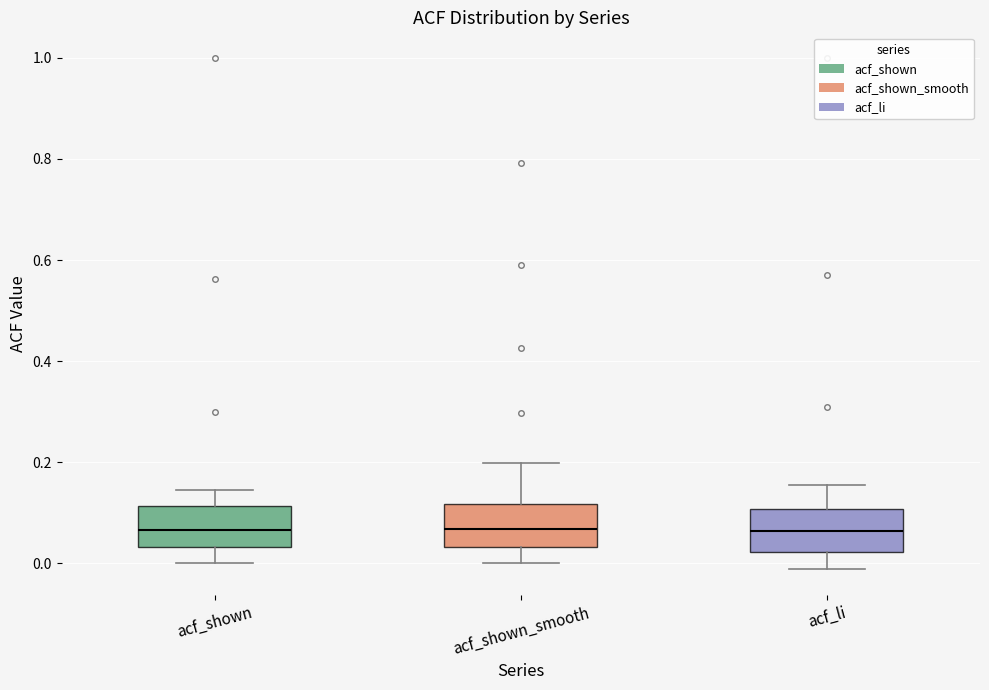

Reading left to right, read every box against the y-axis: the position of its median line, the range the box covers, and the ends of its whiskers. The values are not printed on the chart, so give them approximately, as read against the axis.

acf_shown: median 0.06, box 0.04 to 0.12, whiskers 0.00 to 0.14
acf_shown_smooth: median 0.06, box 0.04 to 0.12, whiskers 0.00 to 0.20
acf_li: median 0.06, box 0.02 to 0.10, whiskers -0.02 to 0.16